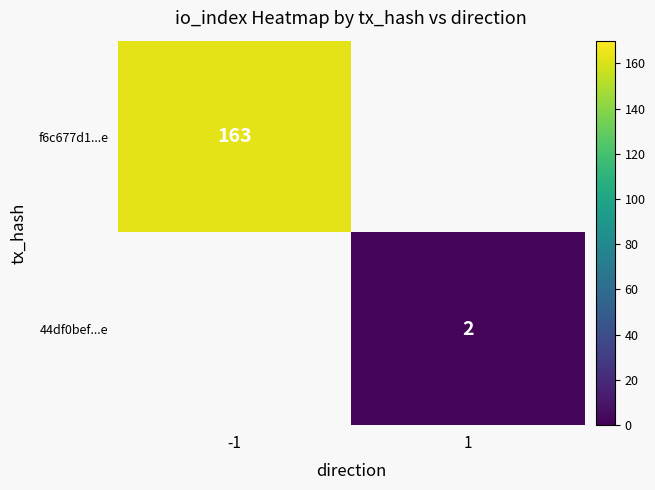

True or false: 44df0bef...e has a value of 2 at 1.

True